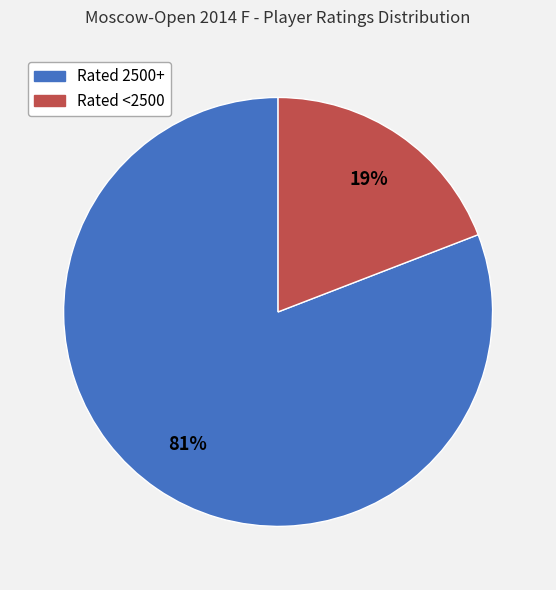

Is there any slice that represents more than half of the pie?

Yes